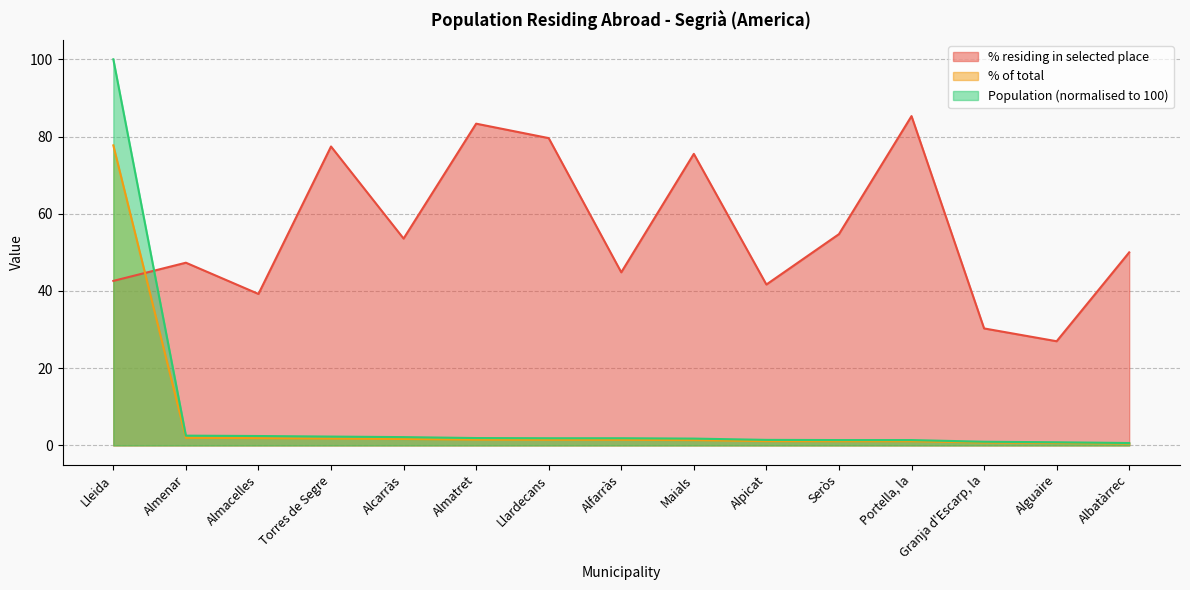

Between Alcarràs and Lleida, which is larger?

Alcarràs